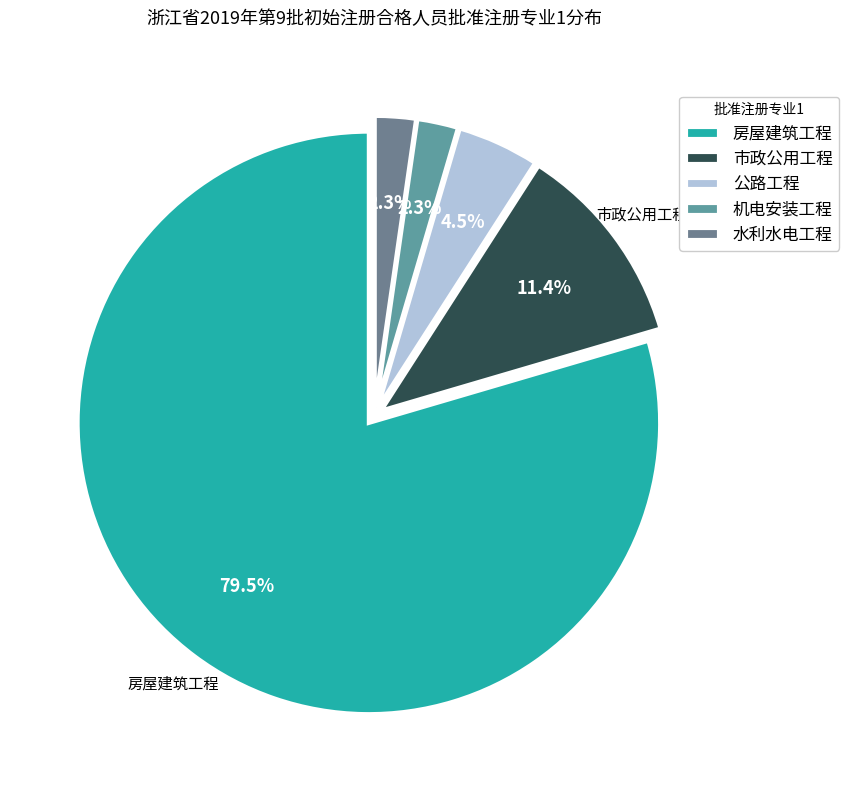

Is it true that 市政公用工程 is 23% of the pie?

False